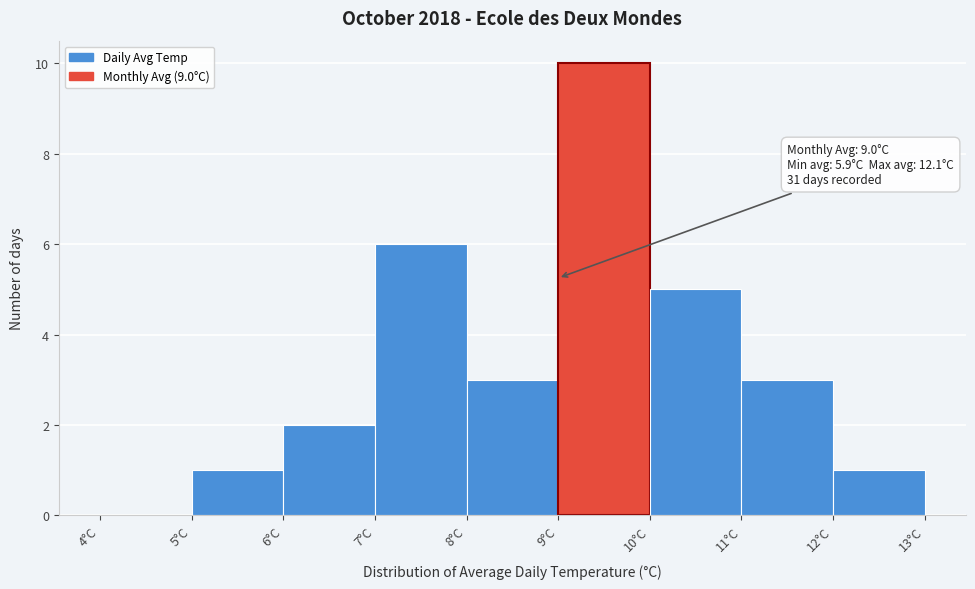

Which range on the x-axis has the tallest bar?

9 to 10